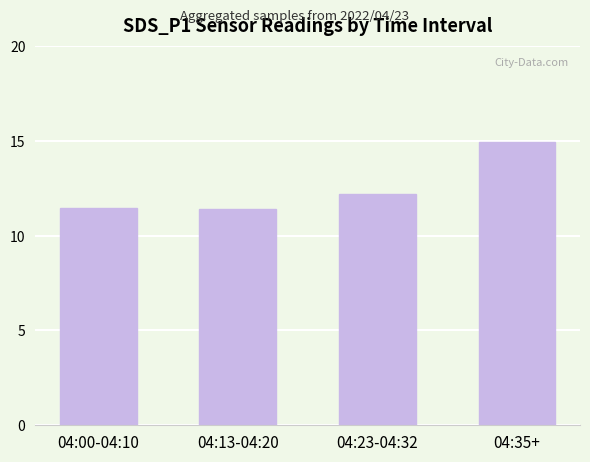

What is the difference between the second highest and minimum values?

0.8